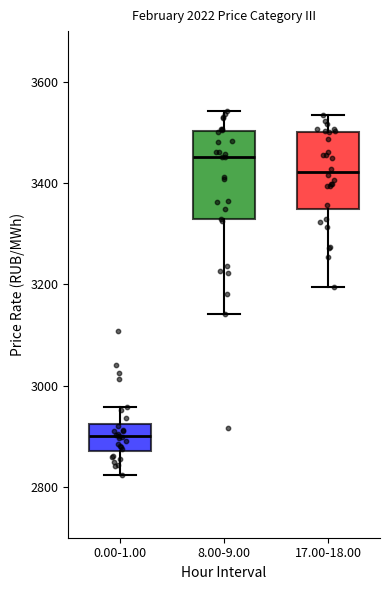

Which box has the lowest median line?

0.00-1.00